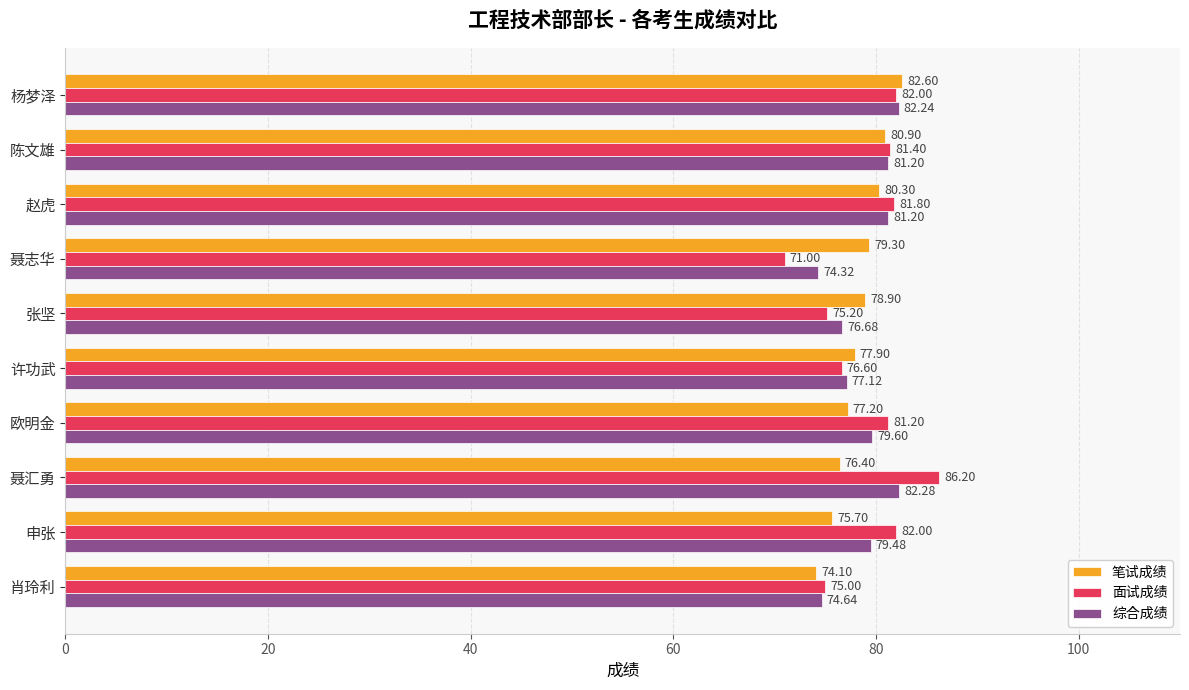

Which series has the largest range (max minus min)?

面试成绩